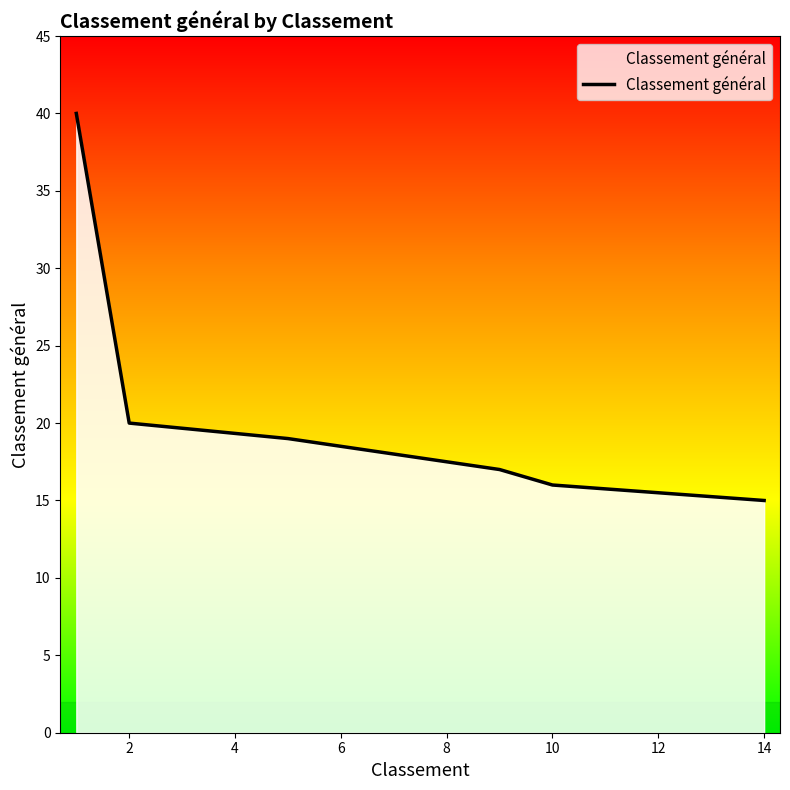

Does the chart have visible grid lines?

No